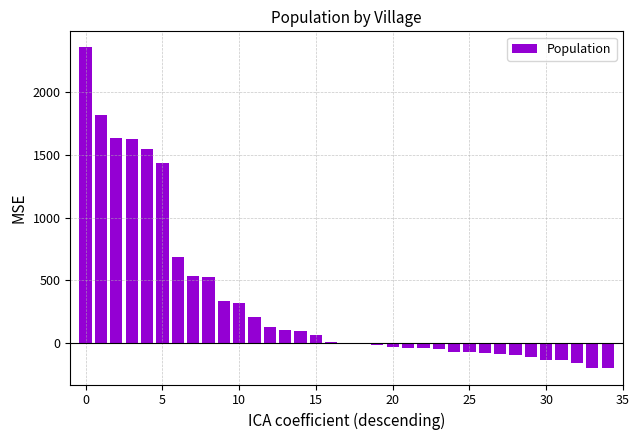

What is the greatest value displayed?

2358